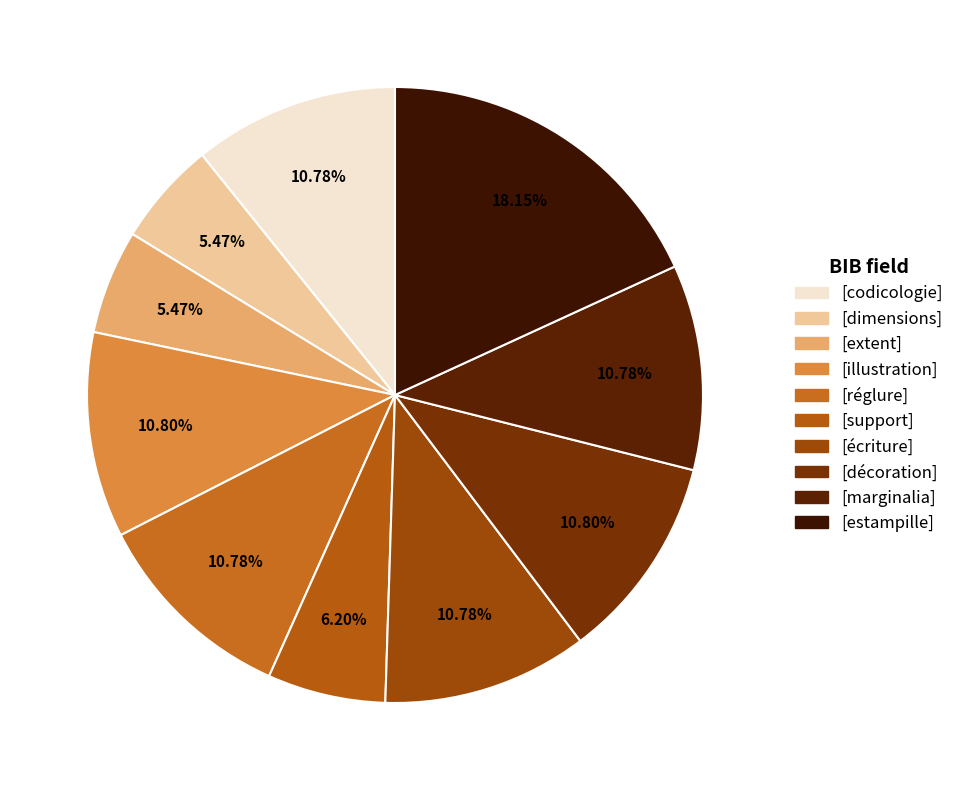

What is the largest slice in the pie chart?

[estampille]